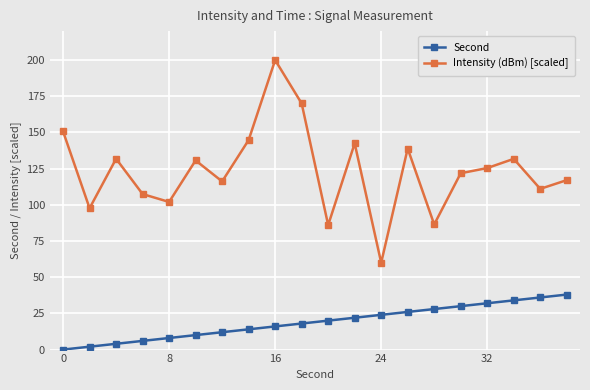

List the series in order of their overall mean, lowest first.

Second, Intensity (dBm) [scaled]